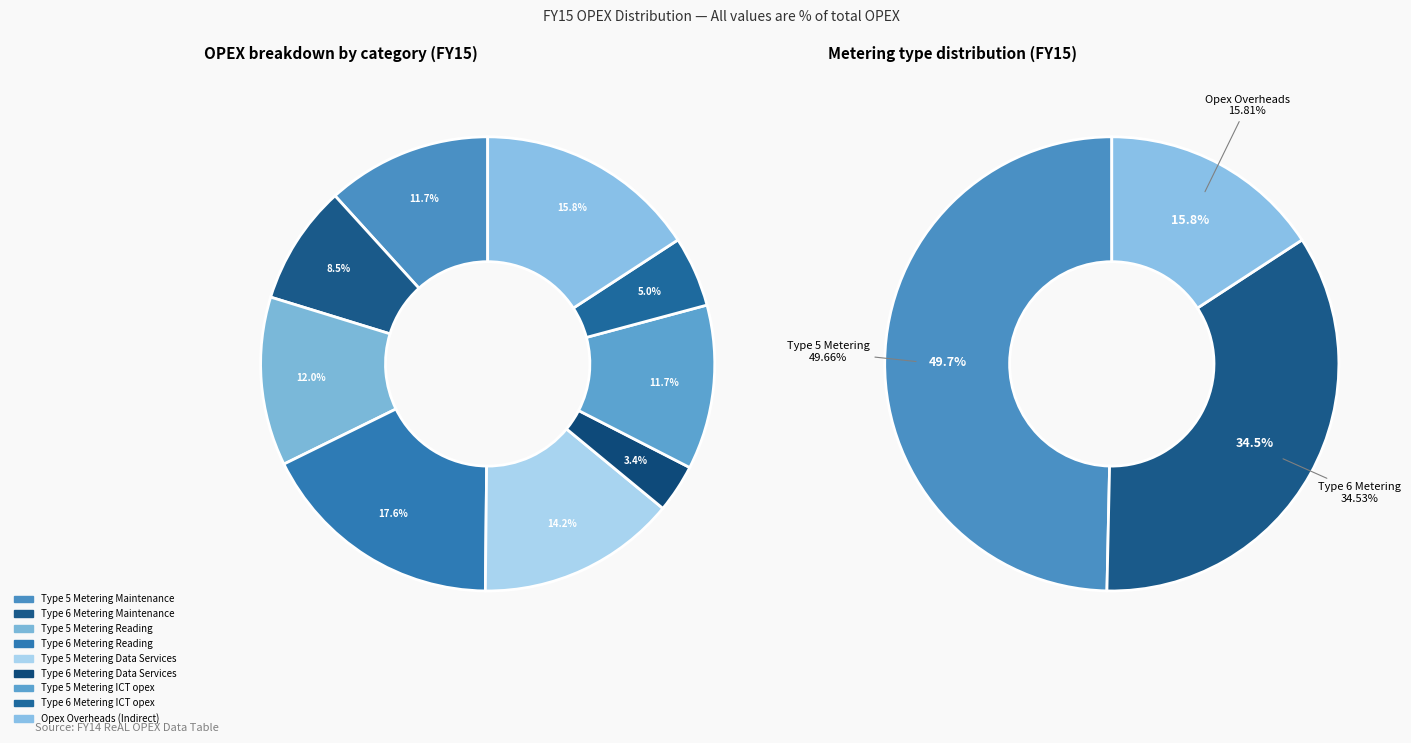

How much of the chart is everything except Type 5 Metering ICT opex?

88.3%